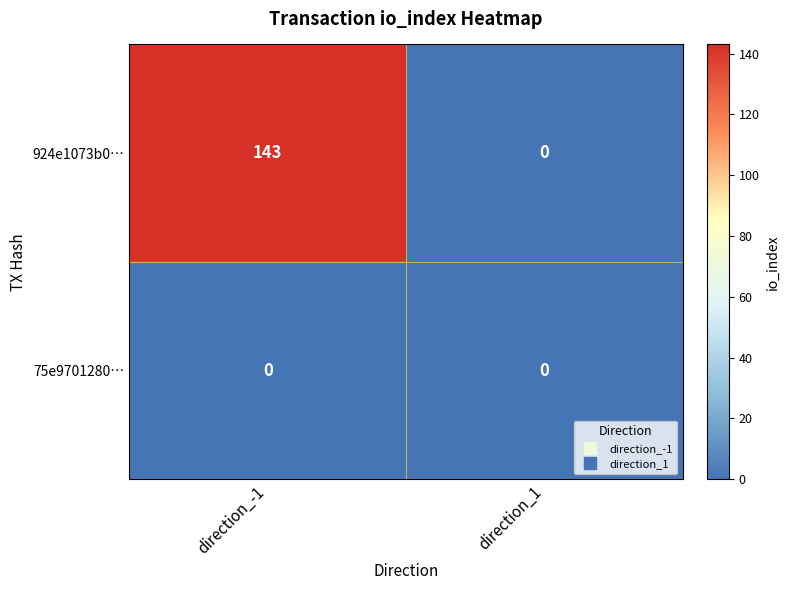

Which label corresponds to the largest value in the chart?

direction_-1